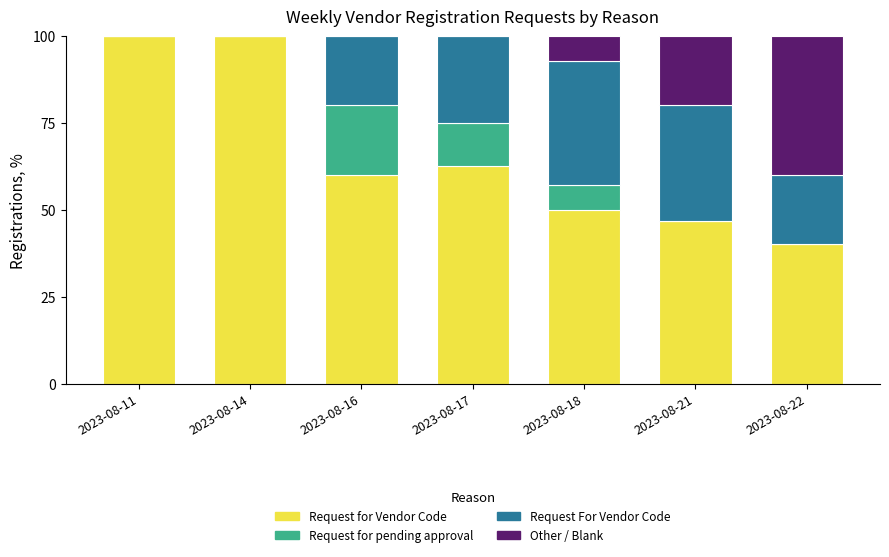

What are all the series names shown in the legend?

Request for Vendor Code, Request for pending approval, Request For Vendor Code, Other / Blank